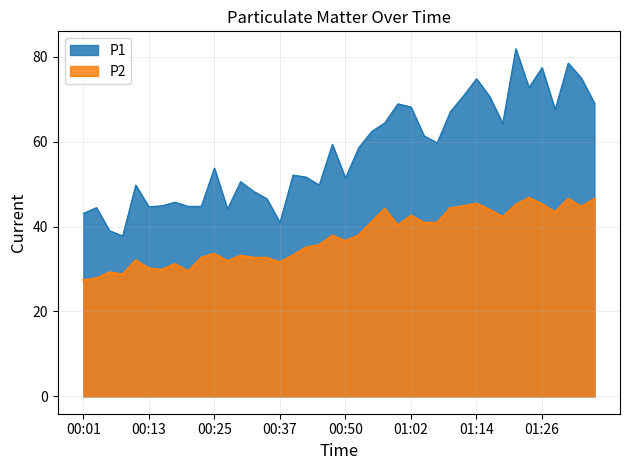

At which label does P1 reach its minimum?

00:08